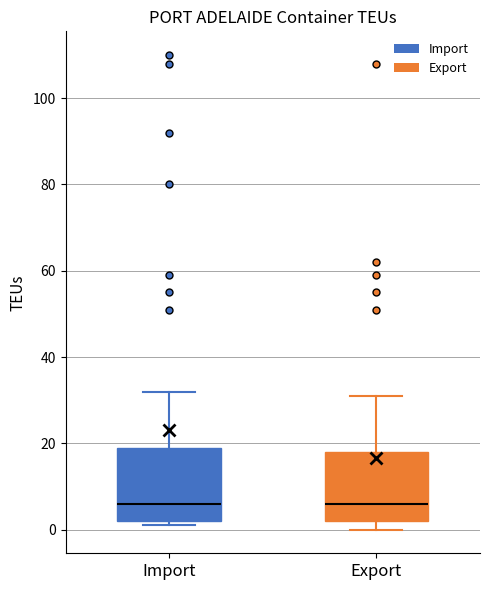

Where is the lower edge of the box for Import on the y-axis? The values are not printed on the chart, so give them approximately, as read against the axis.

2